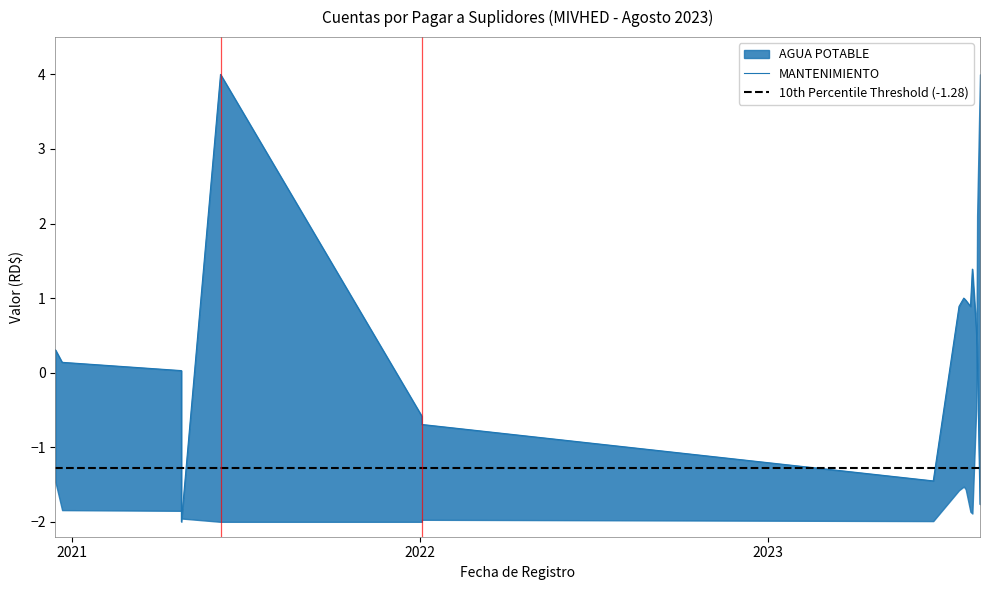

Reading left to right, transcribe all the data shown in this chart.

0.3	0.1	0.0	-2.0	4.0	-0.6	-0.7	-1.5	0.9	1.0	1.0	0.9	1.4	0.6	0.4	-1.8